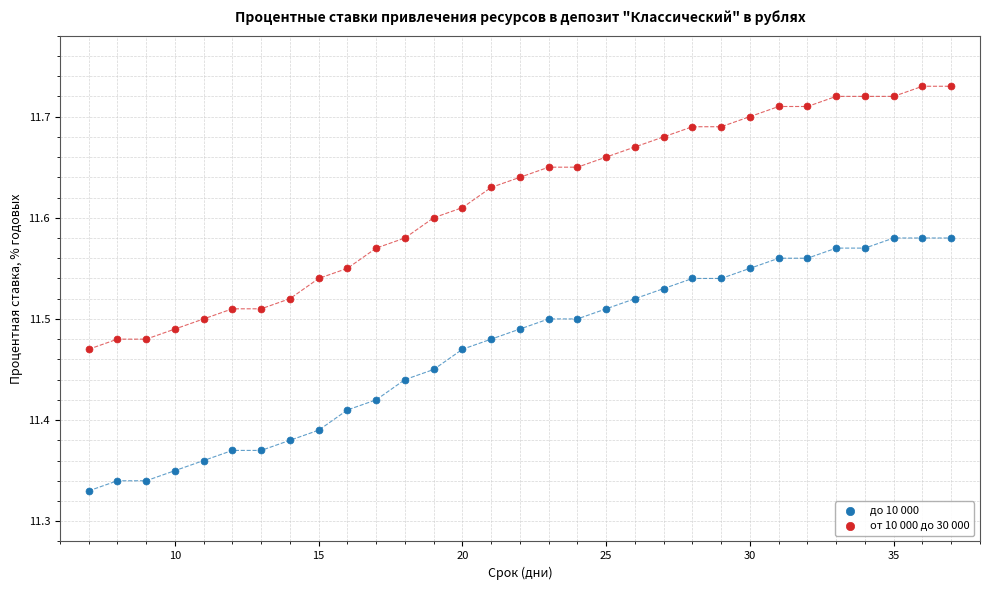

What are all the series names shown in the legend?

до 10 000, от 10 000 до 30 000